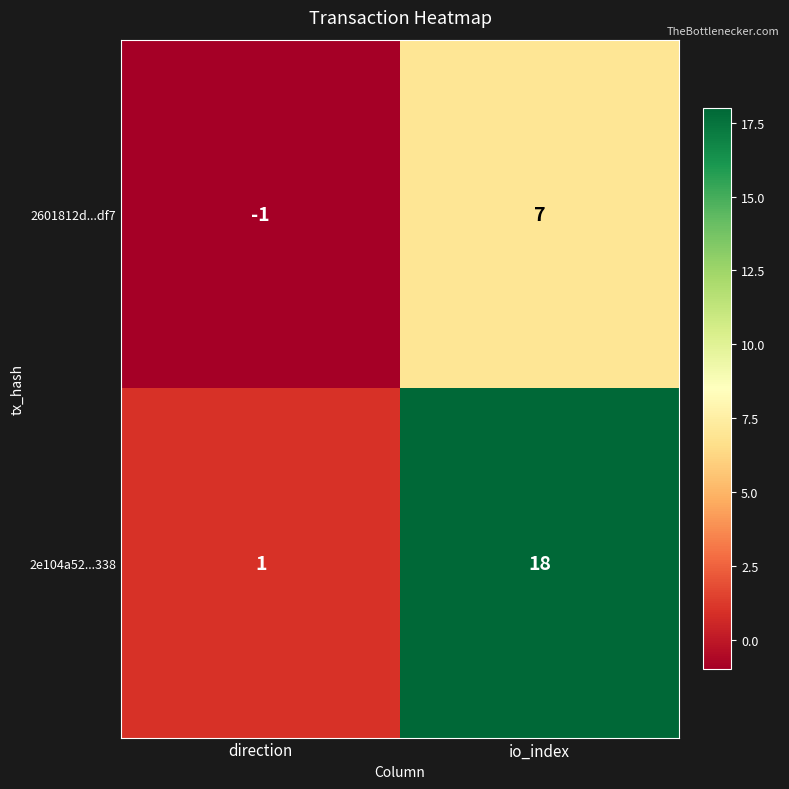

Rank the series by their maximum value, from lowest to highest.

2601812d...df7, 2e104a52...338